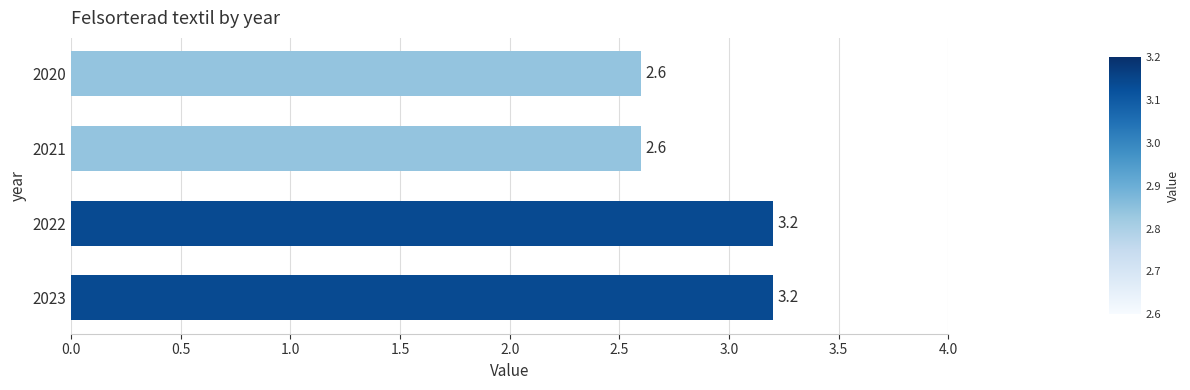

The value at 2020 is 2.6. True or false?

True